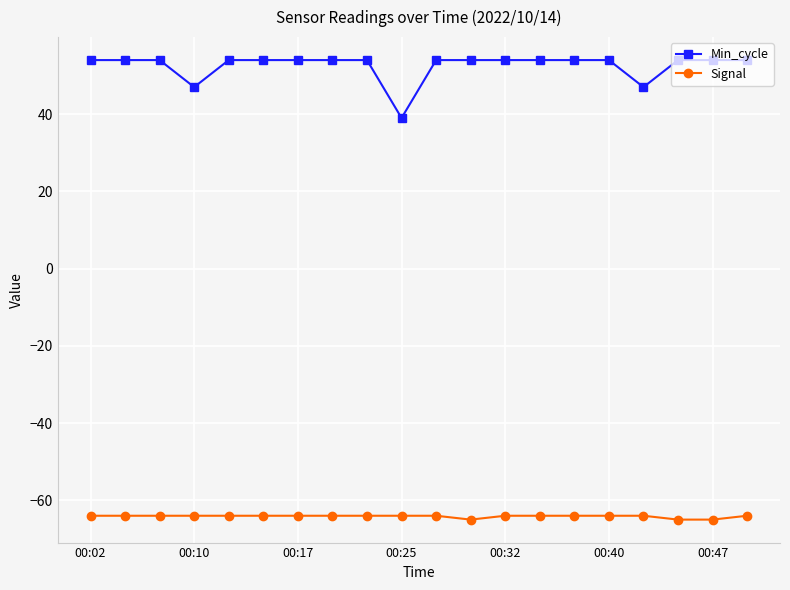

What is the sum of all Min_cycle values?

1051